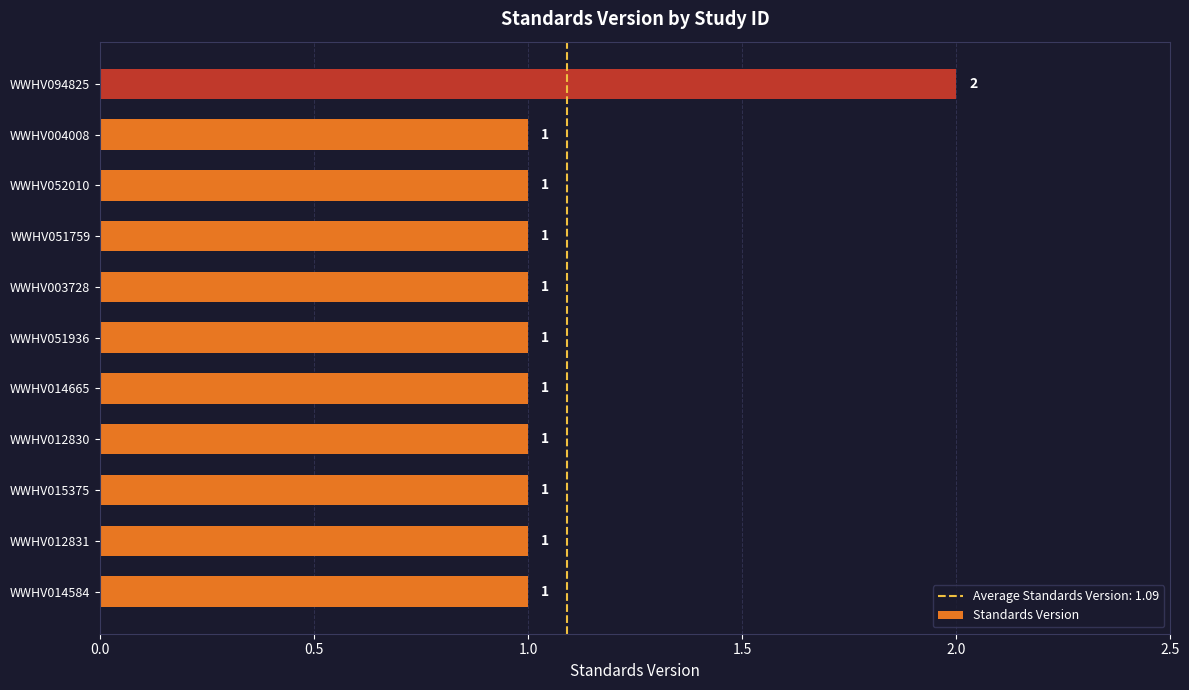

Which label corresponds to the largest value in the chart?

WWHV094825